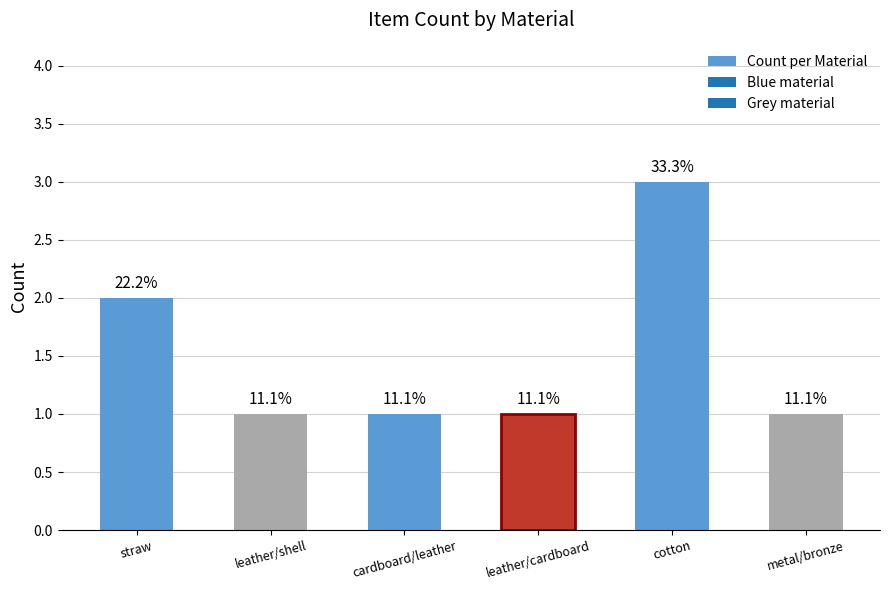

What is the sum of all values?

9